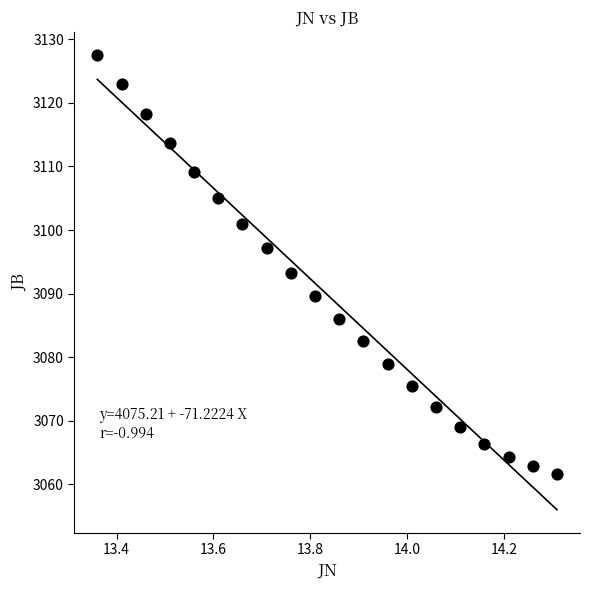

What is the range of Y values (max minus min)?

65.9